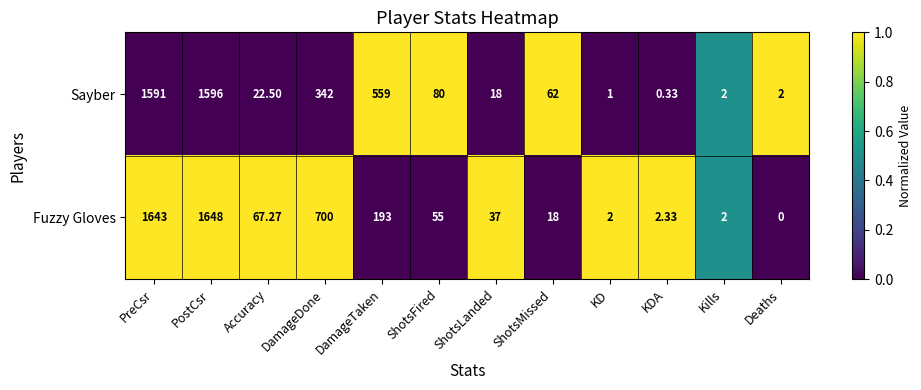

What is the spread (max minus min) of values at KD?

1.0